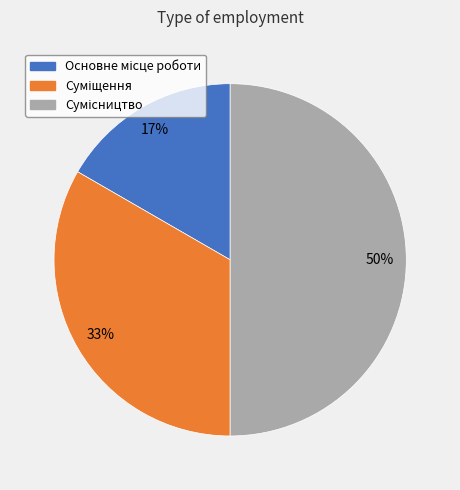

To the nearest percent, what is the average slice percentage?

33%